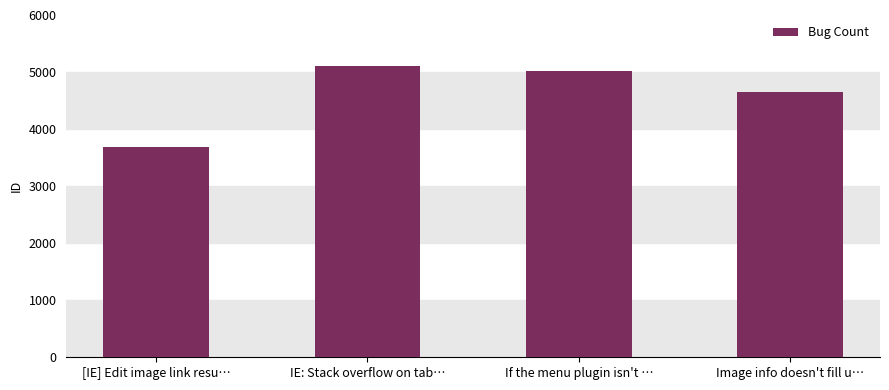

What is the maximum value shown in the chart?

5114